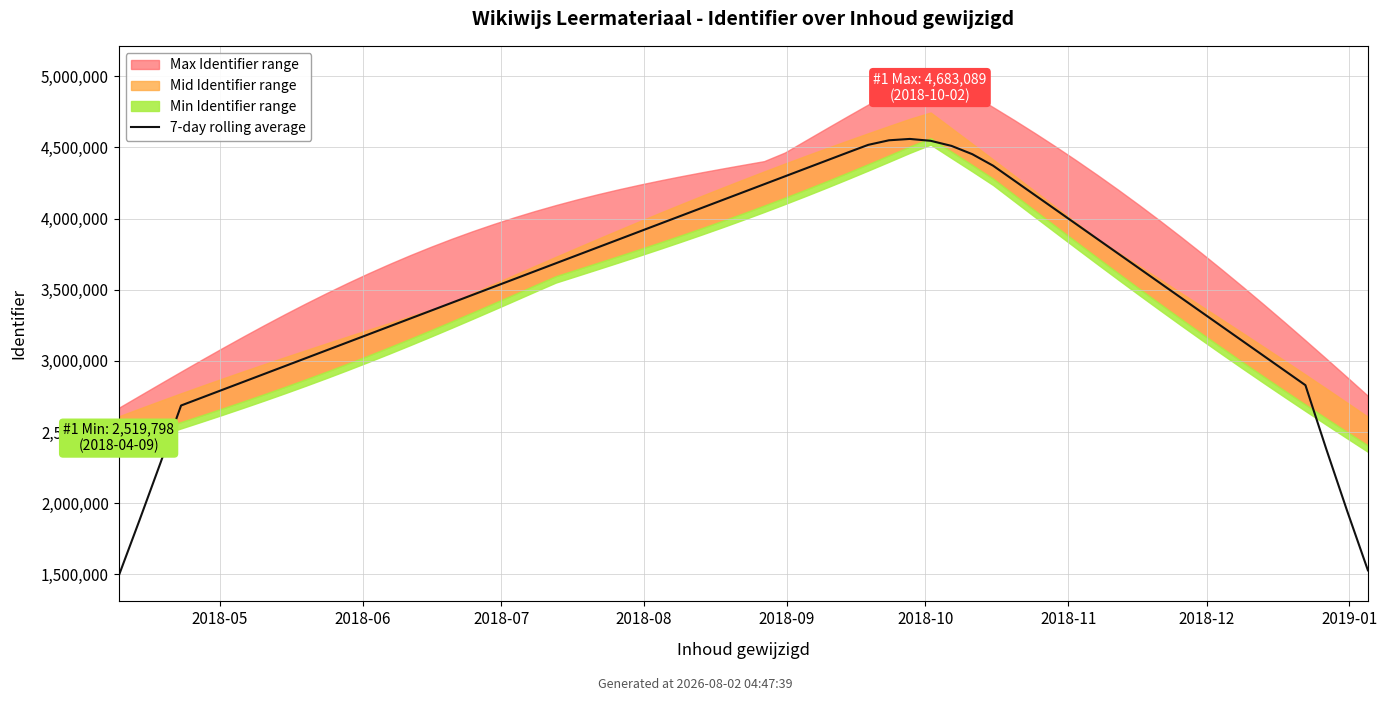

What is the label of the 2nd point from the right?

2019-01-05